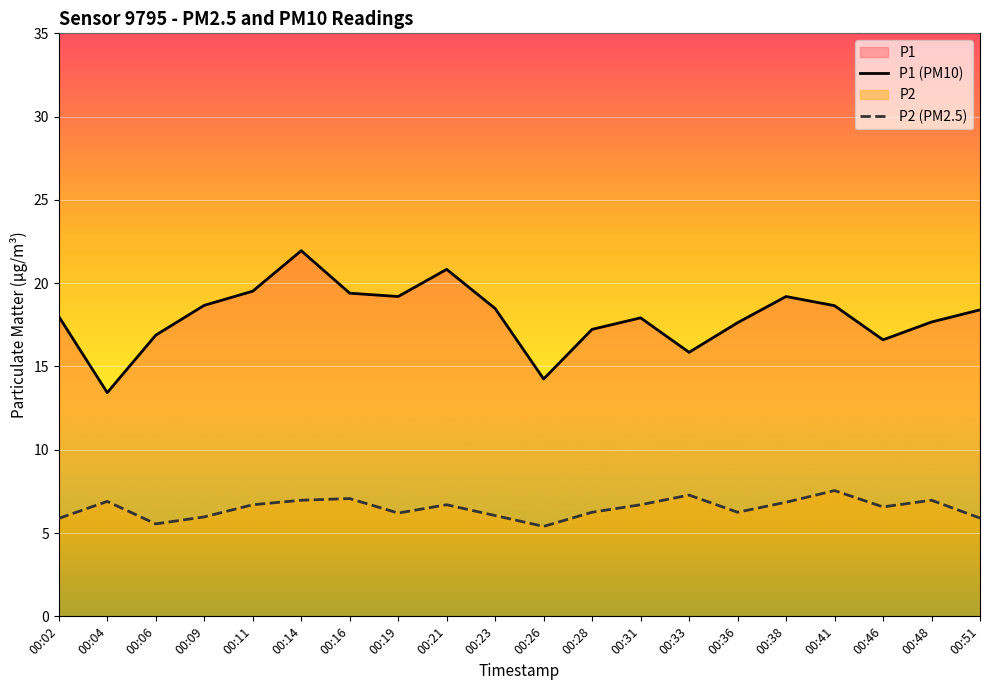

List the series in order of their peak value, highest first.

P1 (PM10), P2 (PM2.5)